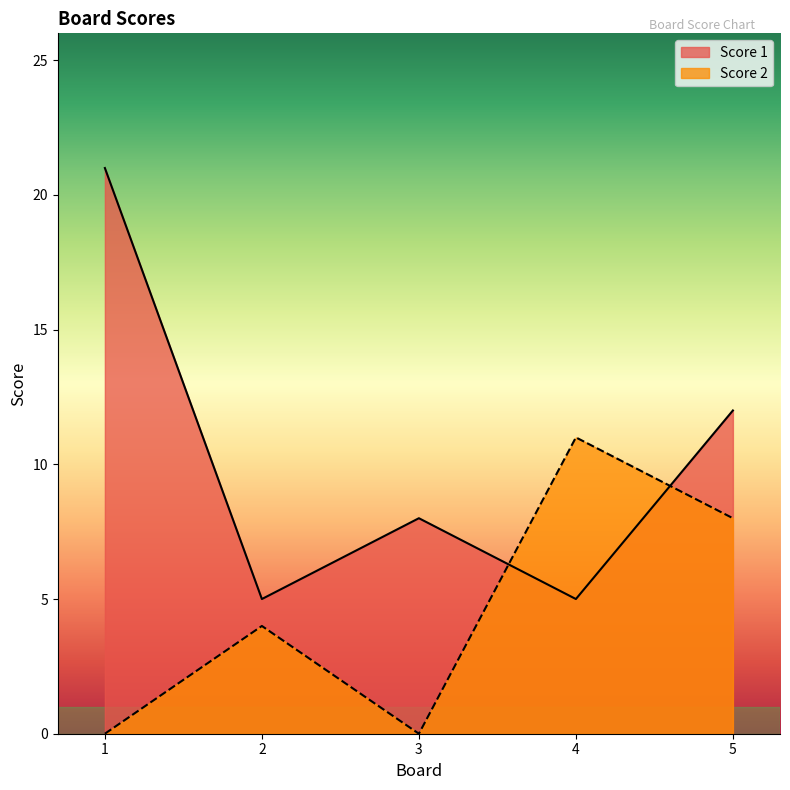

At how many categories does at least one series exceed 4?

5